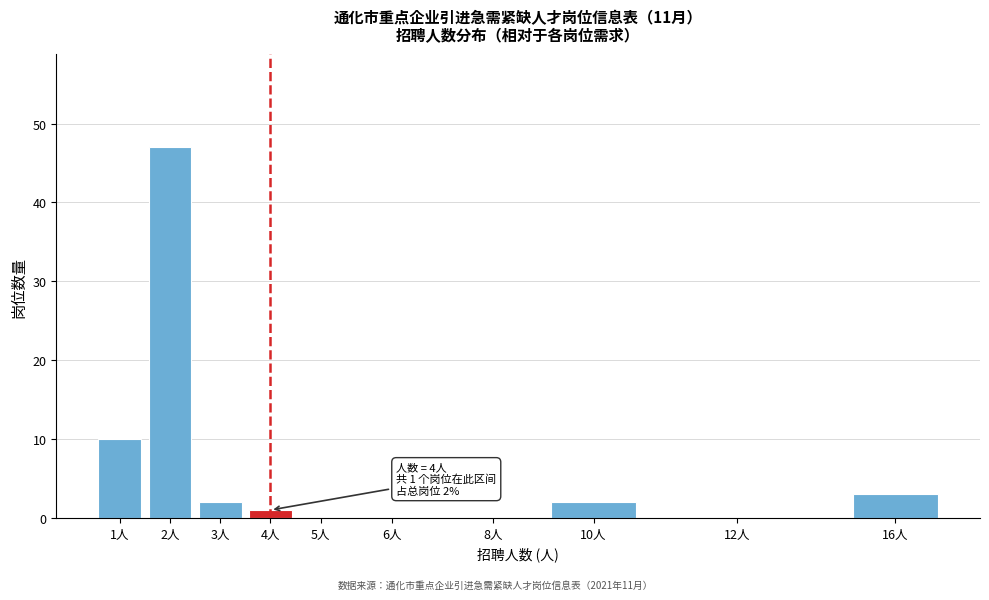

Reading right to left, what are all the values shown in this chart?

16人=3	12人=0	10人=2	8人=0	6人=0	5人=0	4人=1	3人=2	2人=47	1人=10